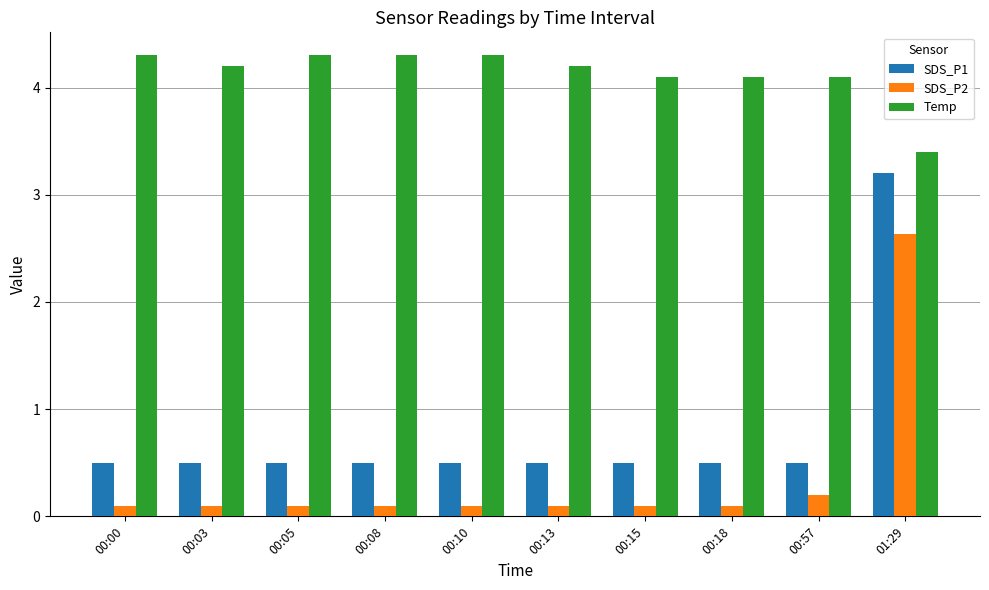

The value of SDS_P1 at 00:15 is 0.5. True or false?

True